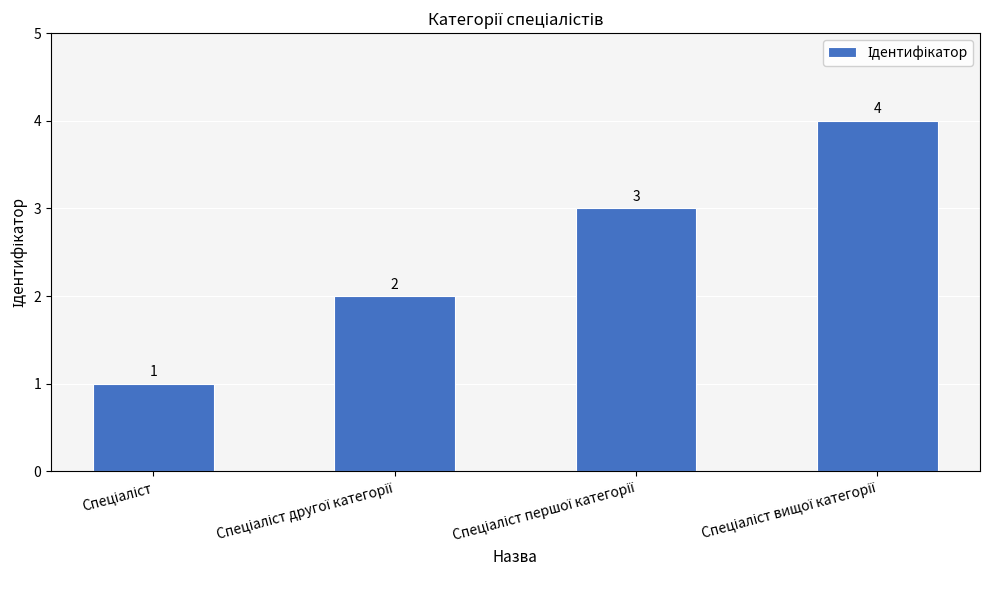

What is the sum of all values?

10